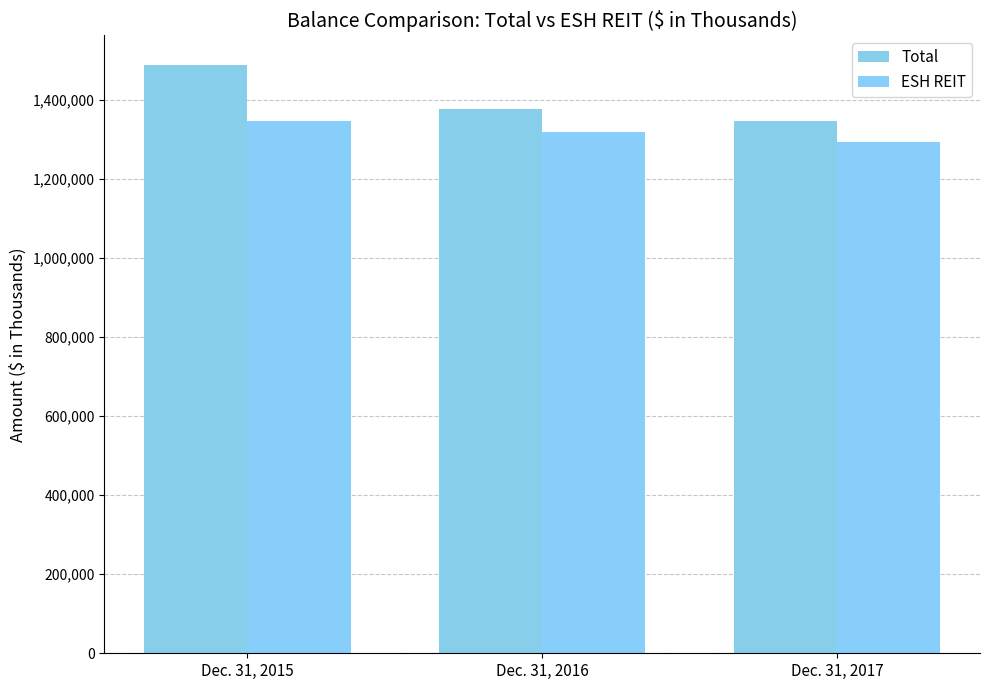

Rank the series at Dec. 31, 2017 from lowest to highest value.

ESH REIT, Total